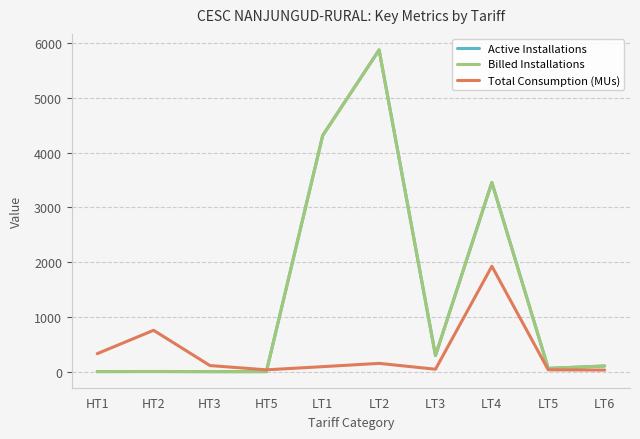

What is the maximum value shown in the chart?

5875